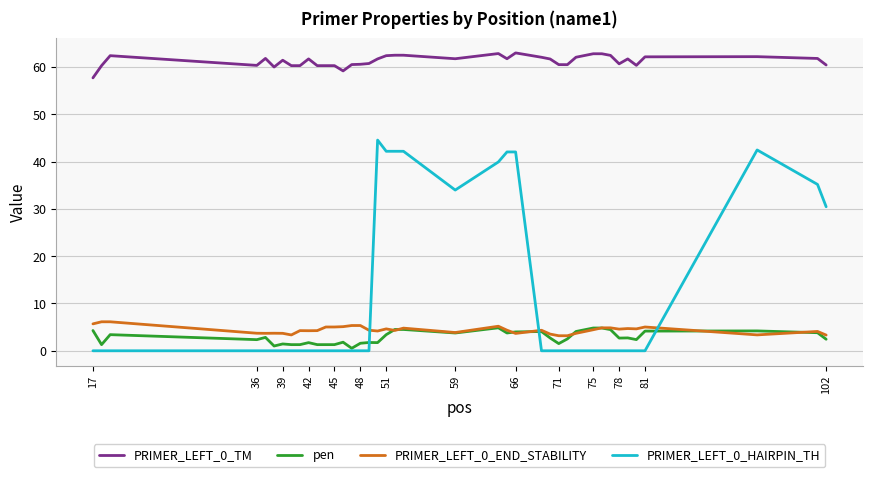

Which series has the largest total across all categories?

PRIMER_LEFT_0_TM